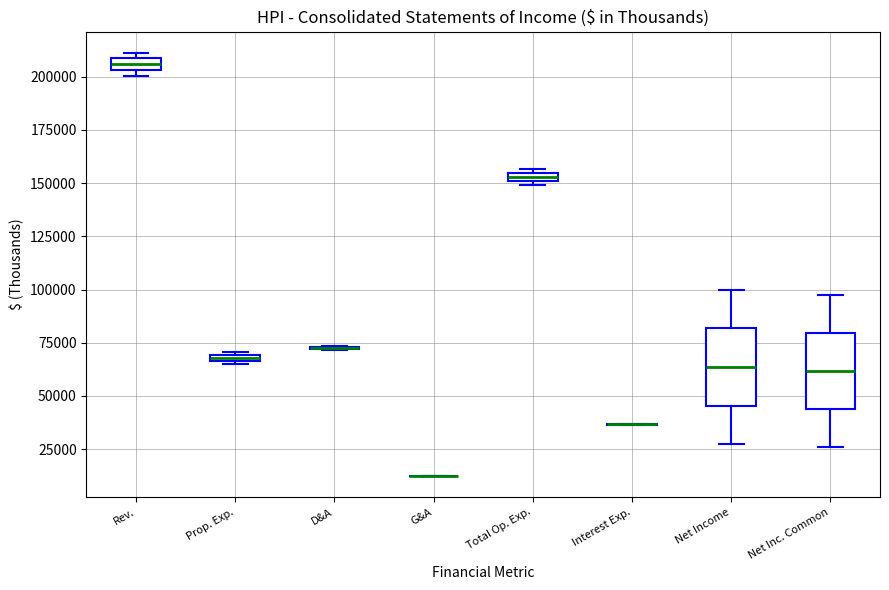

Where is the lower edge of the box for Net Income on the y-axis? The values are not printed on the chart, so give them approximately, as read against the axis.

45000